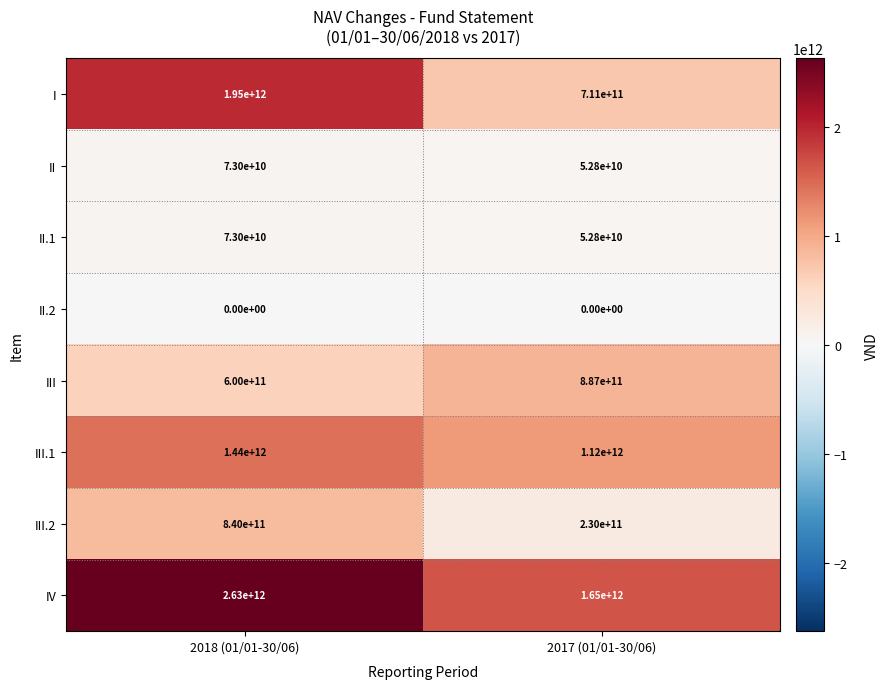

What is the spread (max minus min) of values at 2017 (01/01-30/06)?

1650000000000